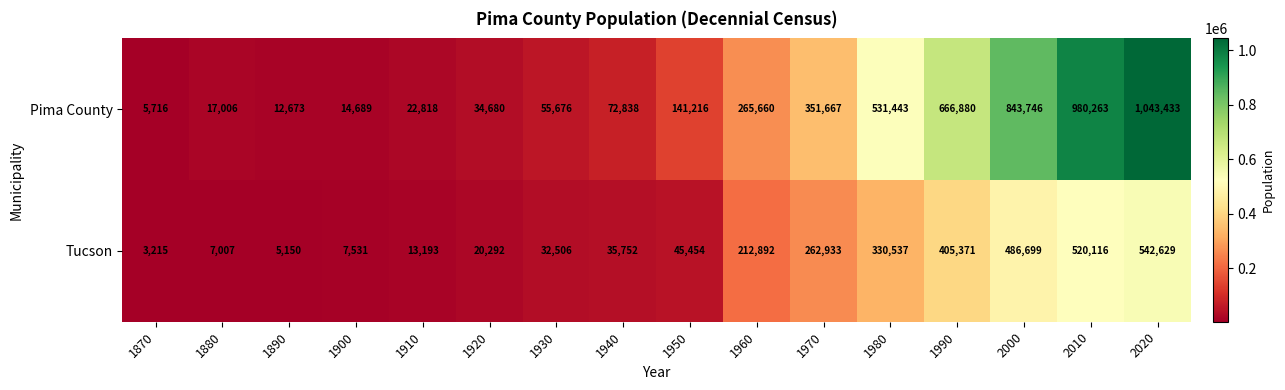

What value does the Pima County series have at 1980?

531443